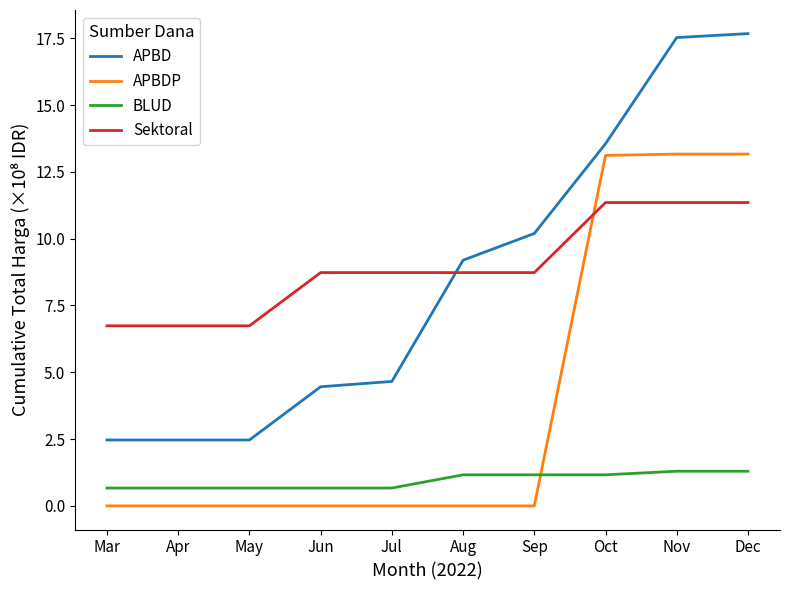

The value of APBD at Oct is 13.6. True or false?

True